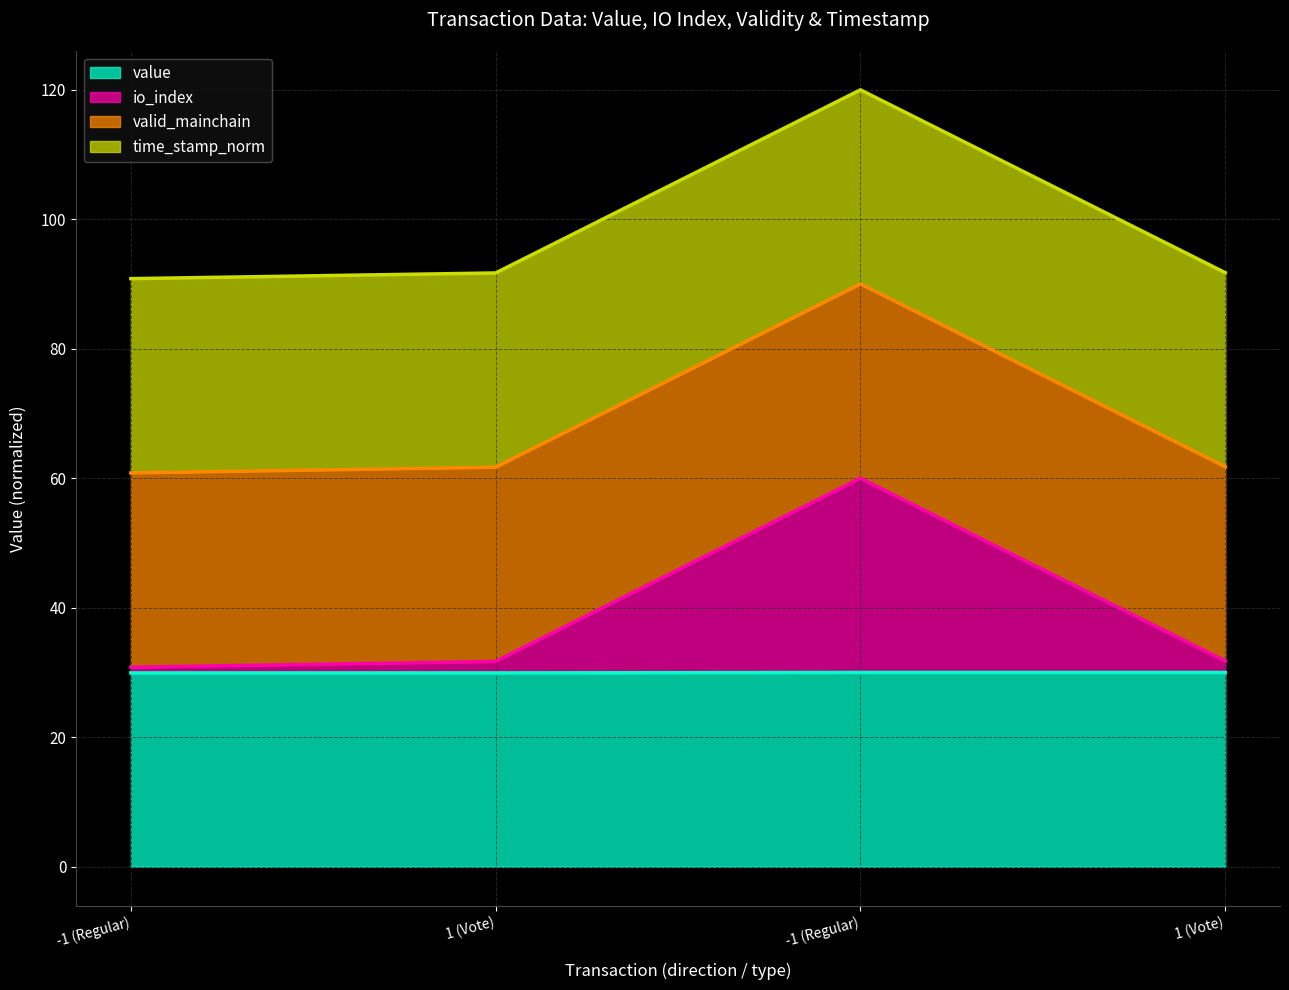

Does the chart display data point markers on the line(s)?

No